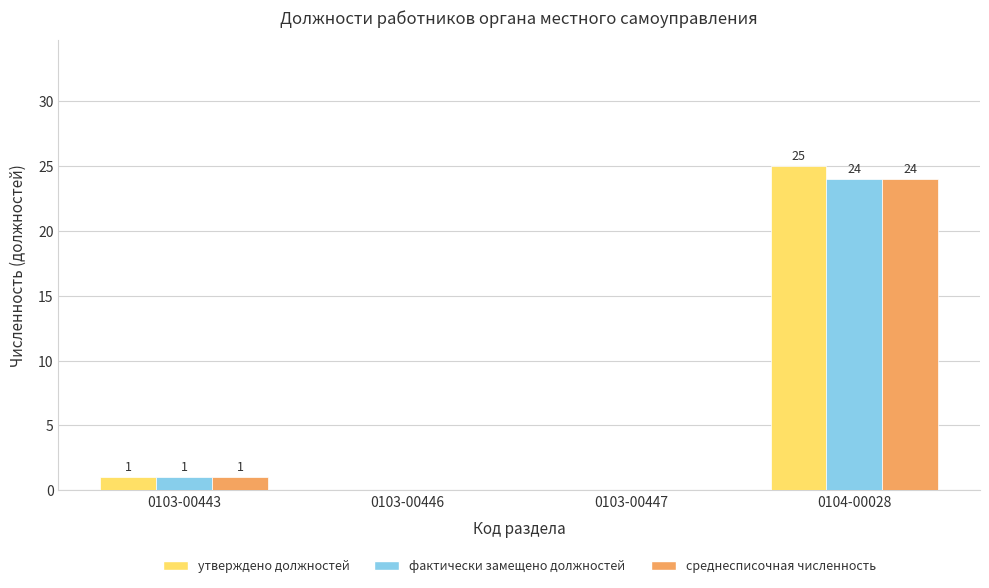

Are the bars grouped side by side (vs. stacked)?

Yes